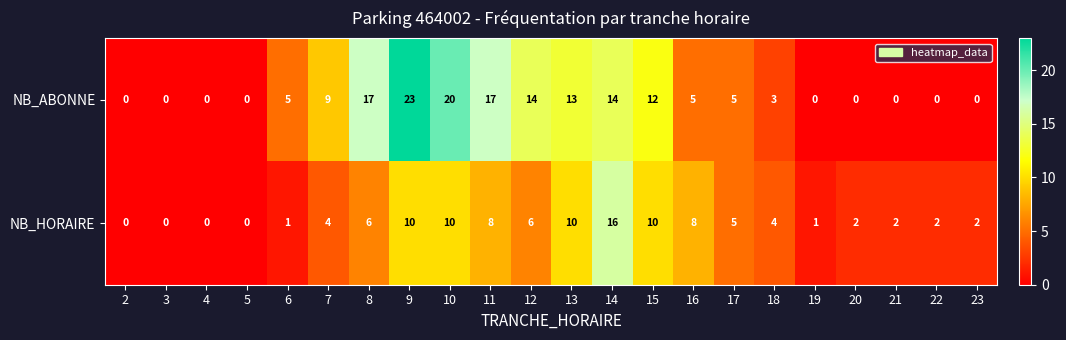

Which series has the largest range (max minus min)?

NB_ABONNE